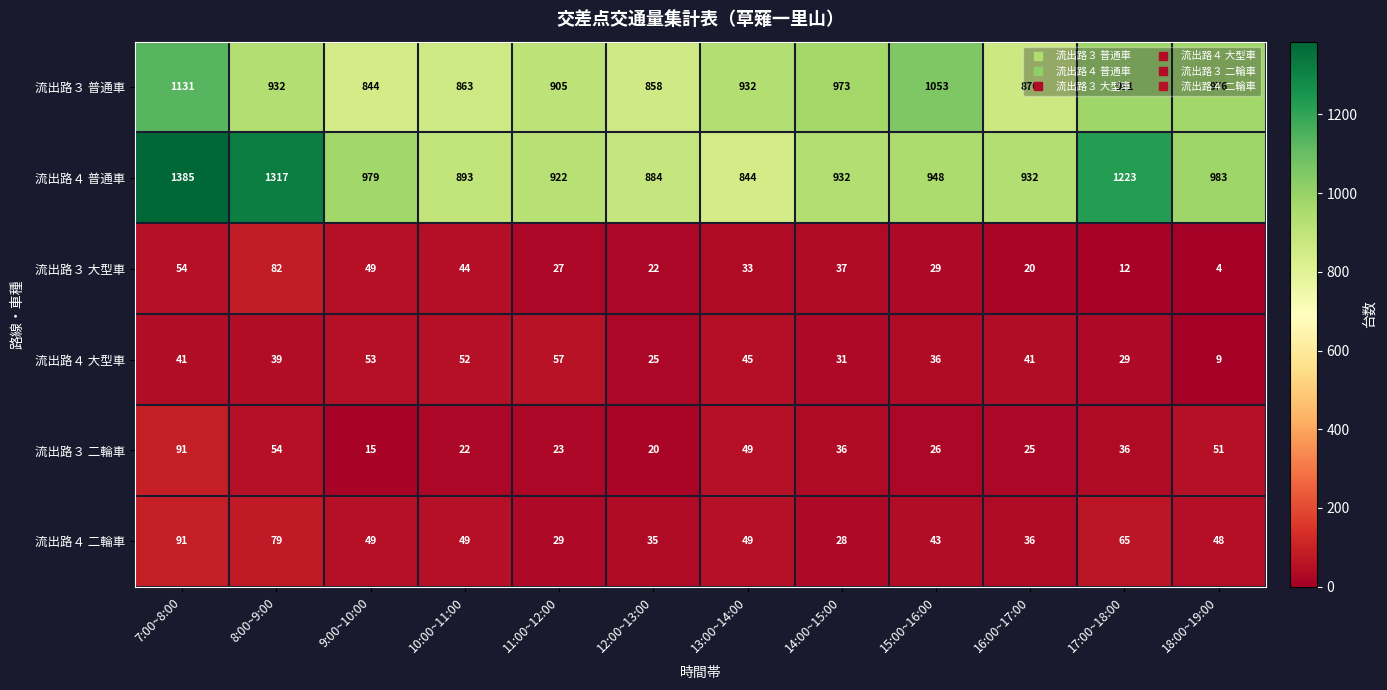

The 流出路４ 大型車 series shows 31 at 14:00~15:00. True or false?

True